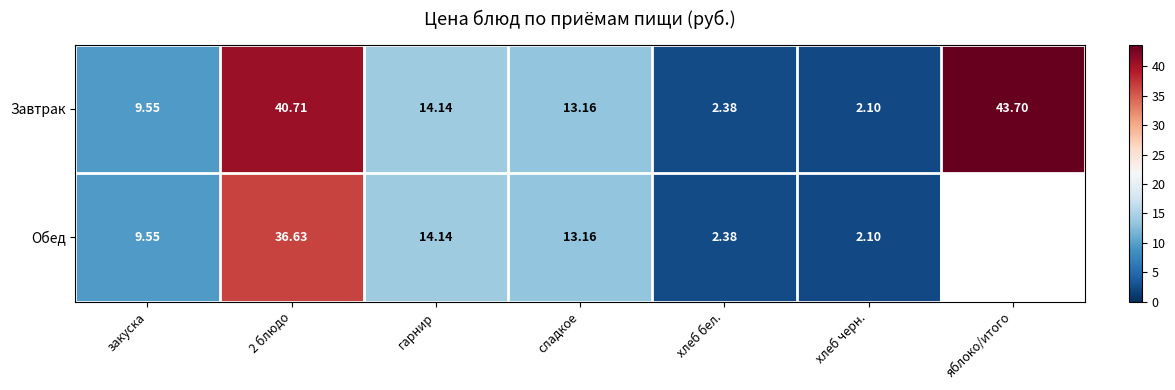

Between яблоко/итого and сладкое, which is larger?

яблоко/итого